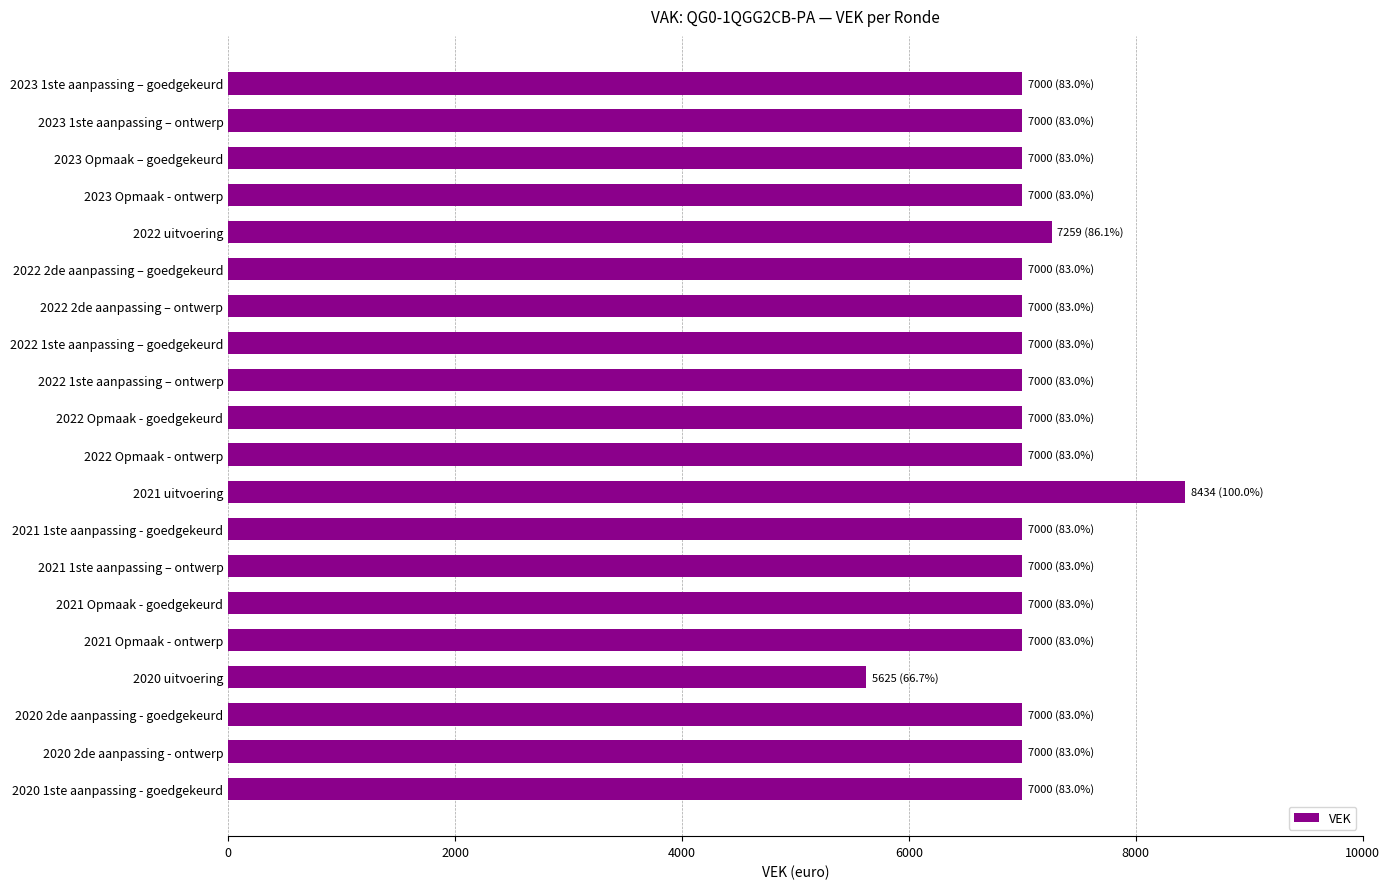

What is the label of the 4th bar from the top?

2023 Opmaak - ontwerp